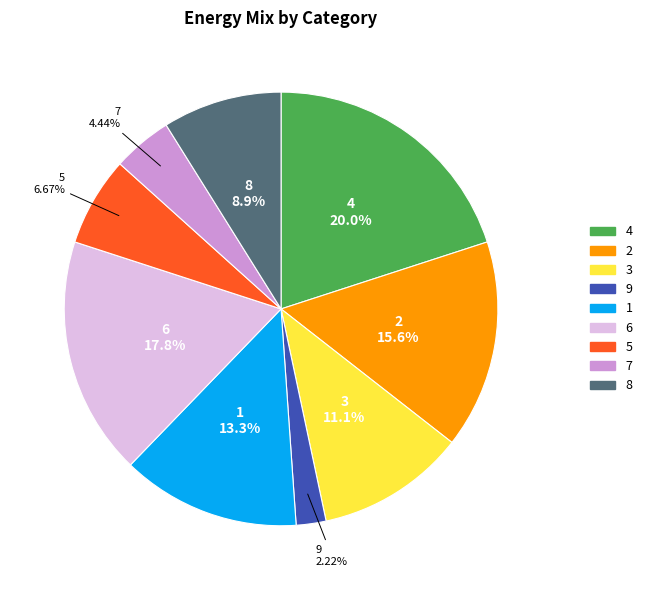

Is it true that 3 is 1% of the pie?

False